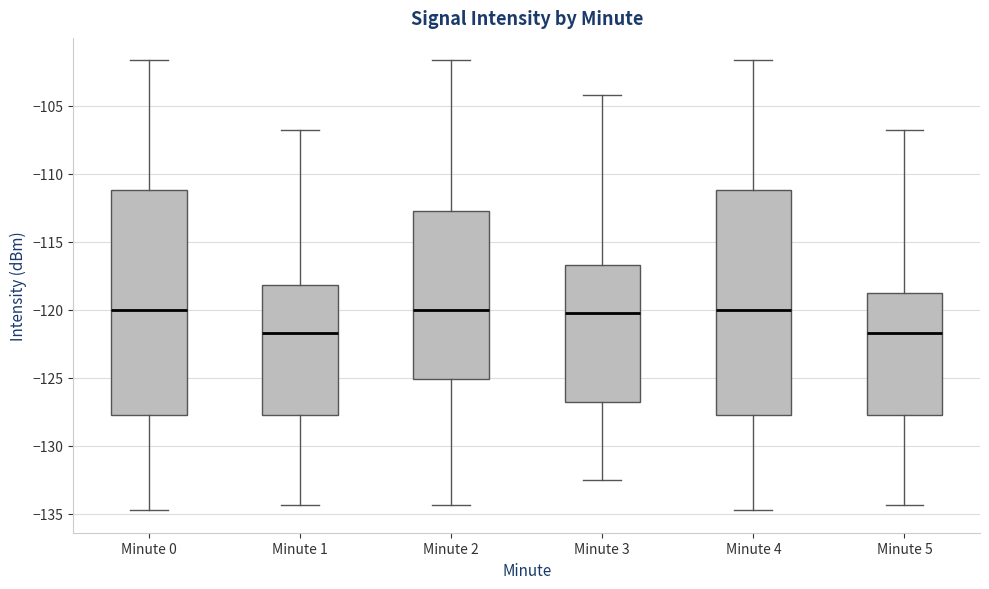

Reading left to right, read every box against the y-axis: the position of its median line, the range the box covers, and the ends of its whiskers. The values are not printed on the chart, so give them approximately, as read against the axis.

Minute 0: median -120.0, box -127.5 to -111.0, whiskers -134.5 to -101.5
Minute 1: median -121.5, box -127.5 to -118.0, whiskers -134.5 to -107.0
Minute 2: median -120.0, box -125.0 to -112.5, whiskers -134.5 to -101.5
Minute 3: median -120.0, box -127.0 to -116.5, whiskers -132.5 to -104.0
Minute 4: median -120.0, box -127.5 to -111.0, whiskers -134.5 to -101.5
Minute 5: median -121.5, box -127.5 to -118.5, whiskers -134.5 to -107.0